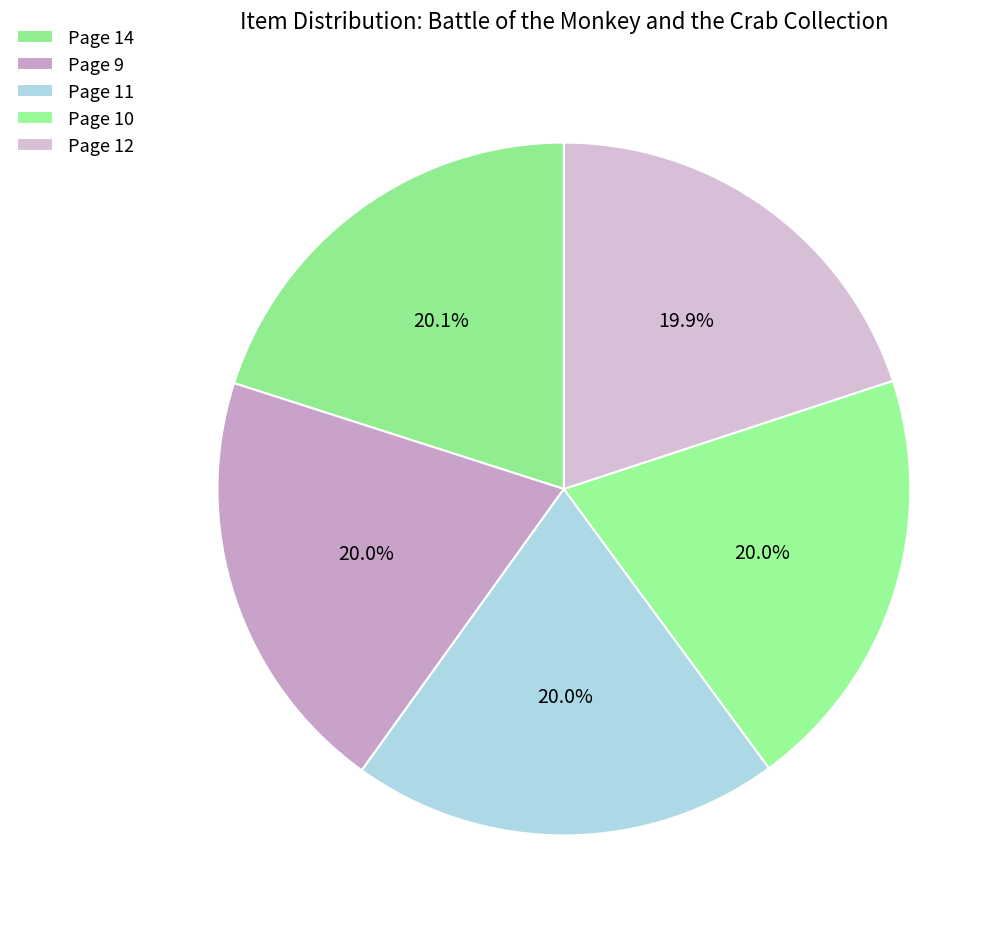

How many segments does this pie chart have?

5